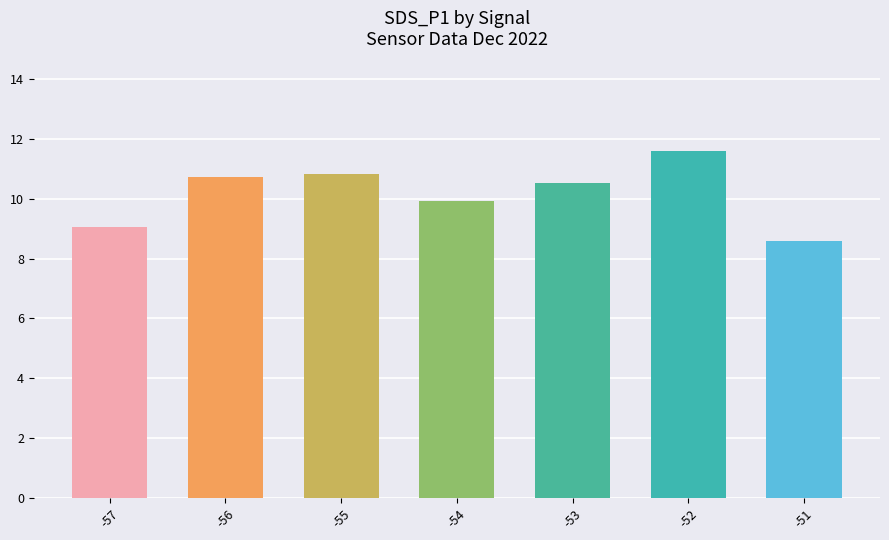

Where does the data first go above 10?

-56